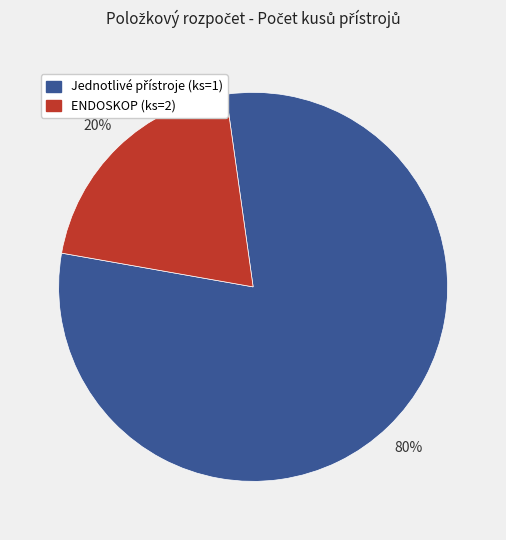

Which category has the smallest portion of the pie?

ENDOSKOP (ks=2)